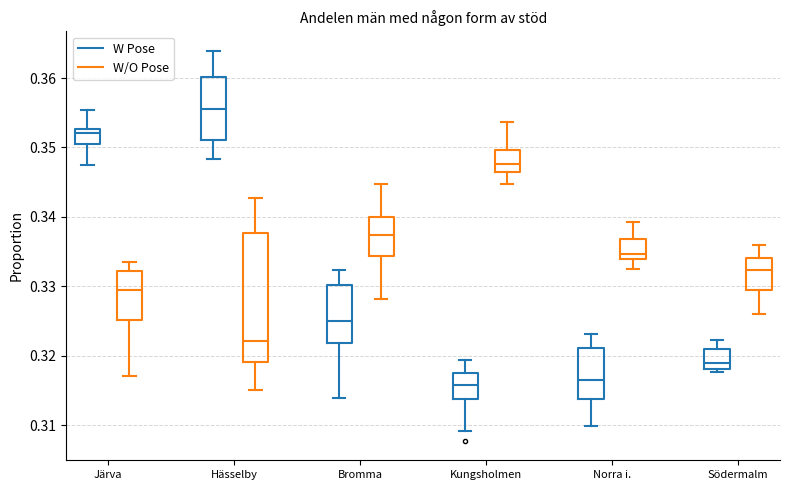

Reading left to right, transcribe this box plot: for each box, give where its median line is, the range the box spans, and where its two whiskers end, as read against the y-axis. The values are not printed on the chart, so give them approximately, as read against the axis.

Järva (W Pose): median 0.352, box 0.350 to 0.353, whiskers 0.347 to 0.355
Järva (W/O Pose): median 0.330, box 0.325 to 0.332, whiskers 0.317 to 0.333
Hässelby (W Pose): median 0.356, box 0.351 to 0.360, whiskers 0.348 to 0.364
Hässelby (W/O Pose): median 0.322, box 0.319 to 0.338, whiskers 0.315 to 0.343
Bromma (W Pose): median 0.325, box 0.322 to 0.330, whiskers 0.314 to 0.332
Bromma (W/O Pose): median 0.337, box 0.334 to 0.340, whiskers 0.328 to 0.345
Kungsholmen (W Pose): median 0.316, box 0.314 to 0.317, whiskers 0.309 to 0.319
Kungsholmen (W/O Pose): median 0.348, box 0.346 to 0.350, whiskers 0.345 to 0.354
Norra i. (W Pose): median 0.317, box 0.314 to 0.321, whiskers 0.310 to 0.323
Norra i. (W/O Pose): median 0.335, box 0.334 to 0.337, whiskers 0.332 to 0.339
Södermalm (W Pose): median 0.319, box 0.318 to 0.321, whiskers 0.318 (just below the box's lower edge) to 0.322
Södermalm (W/O Pose): median 0.332, box 0.329 to 0.334, whiskers 0.326 to 0.336